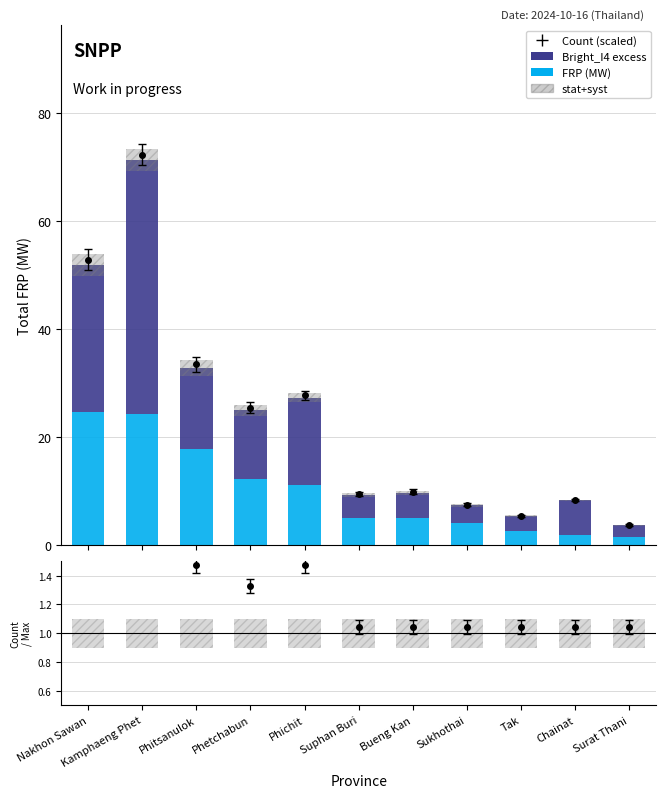

The value of Bright_I4 excess (above 330) at Suphan Buri is 4.2. True or false?

True